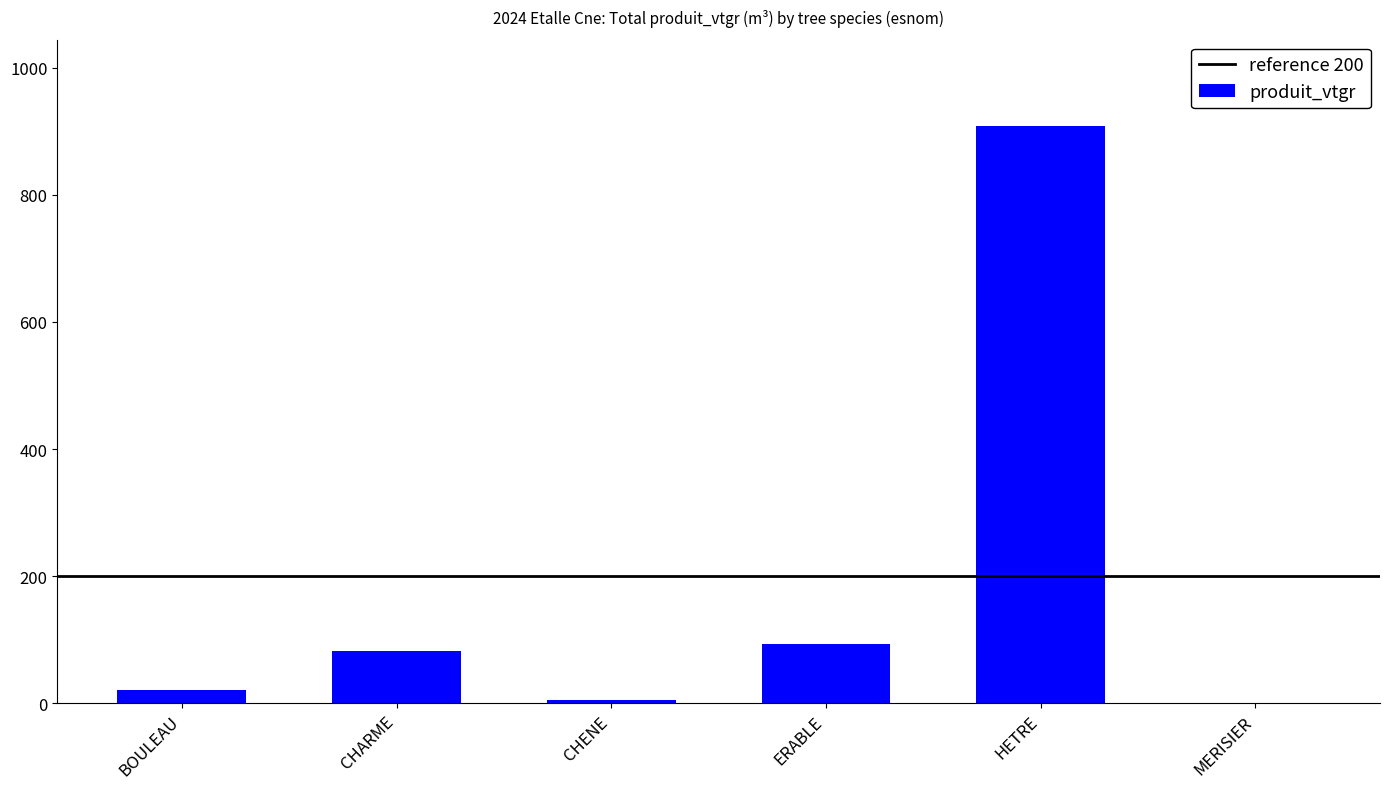

The value at ERABLE is 147.0. True or false?

False